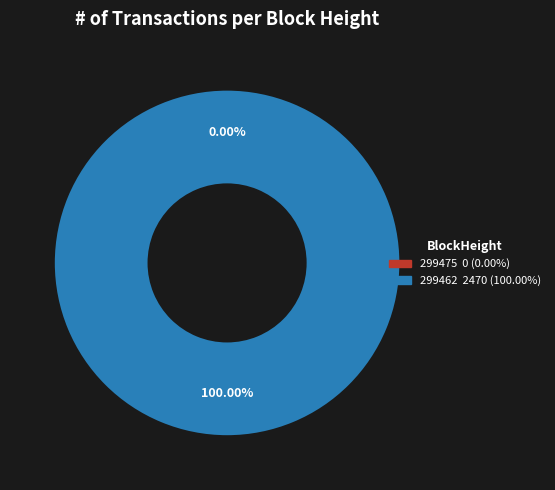

Which category has the smallest portion of the pie?

299475